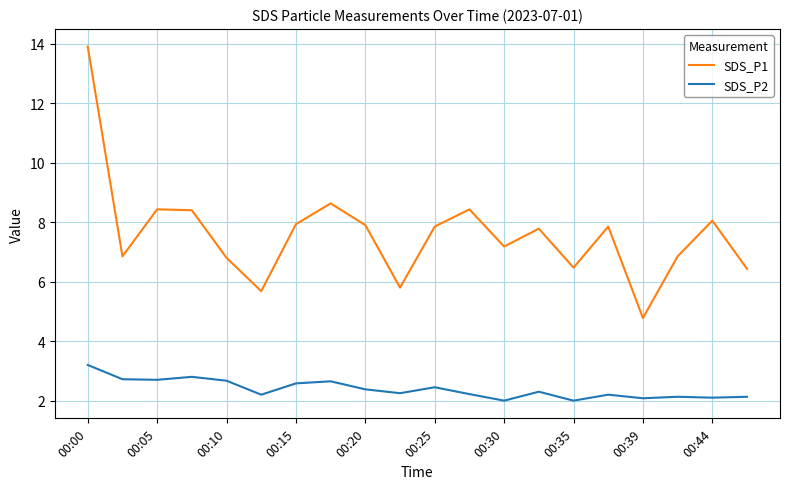

List the series in order of their overall mean, lowest first.

SDS_P2, SDS_P1